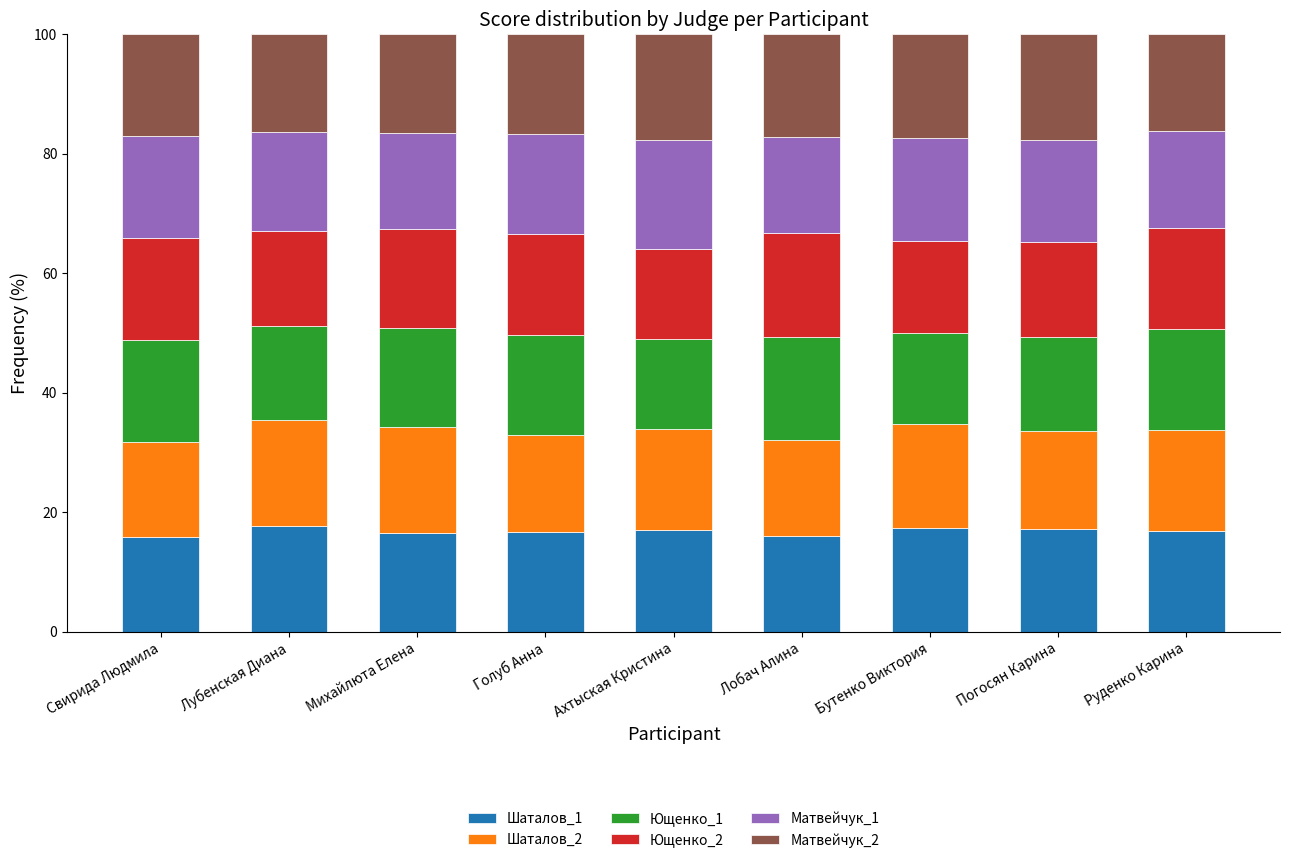

What is the total value across all series at Руденко Карина?

100.0